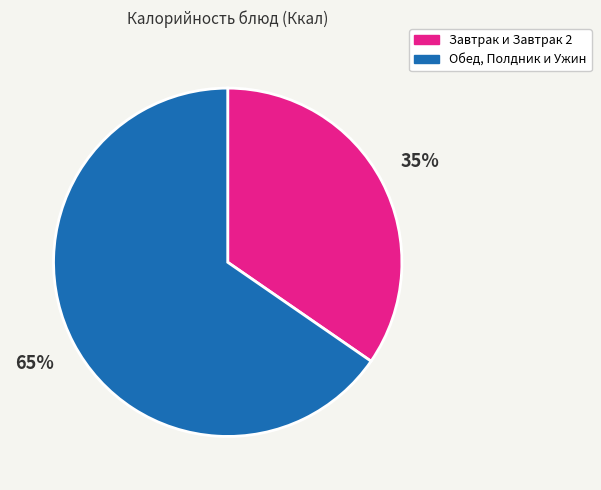

Is there a majority slice in this chart?

Yes